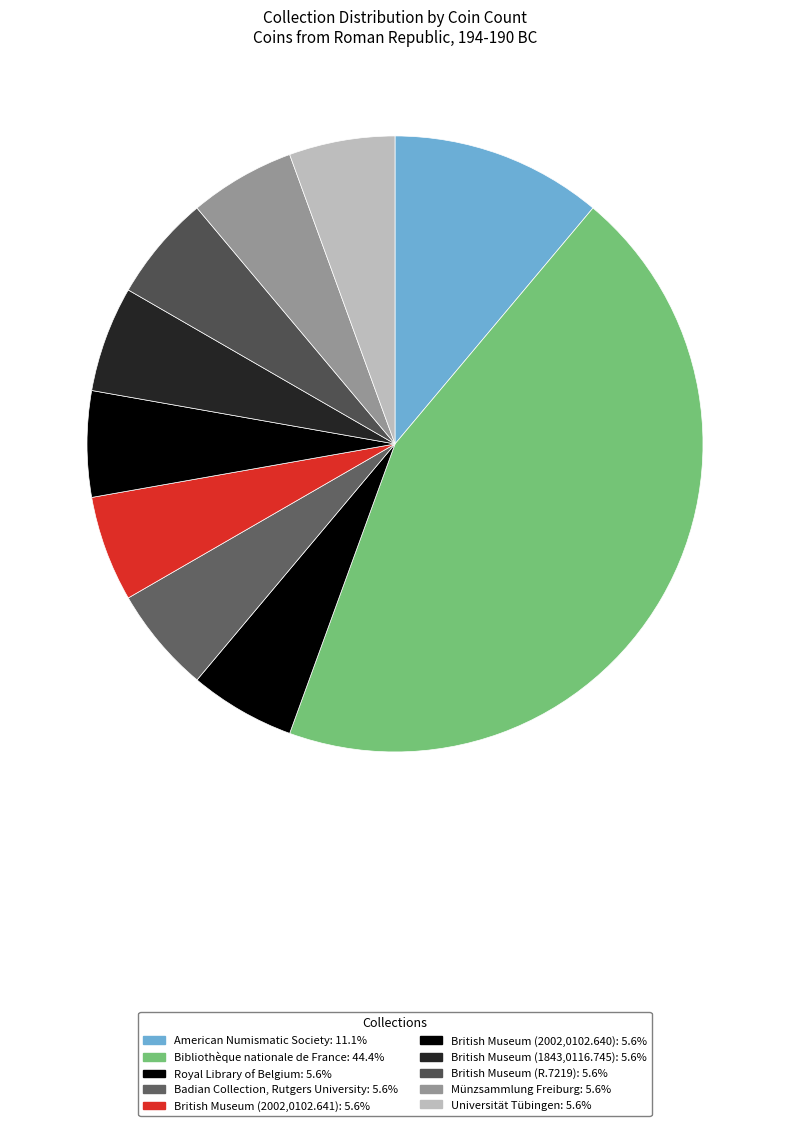

How many segments does this pie chart have?

10